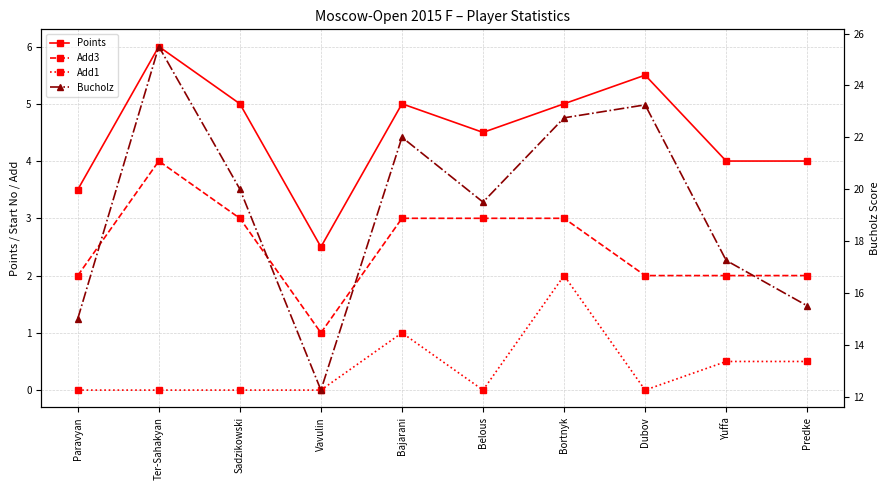

How many data points in Points are above 5?

2